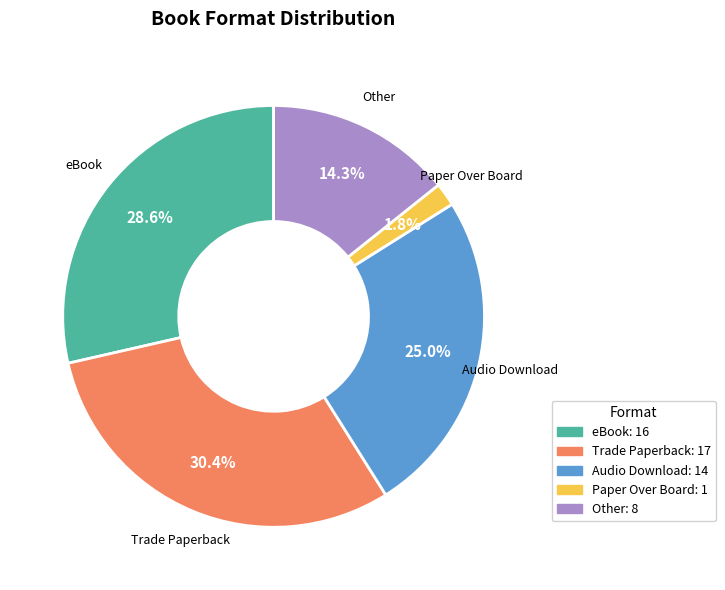

Which has a higher value, Audio Download or eBook?

eBook